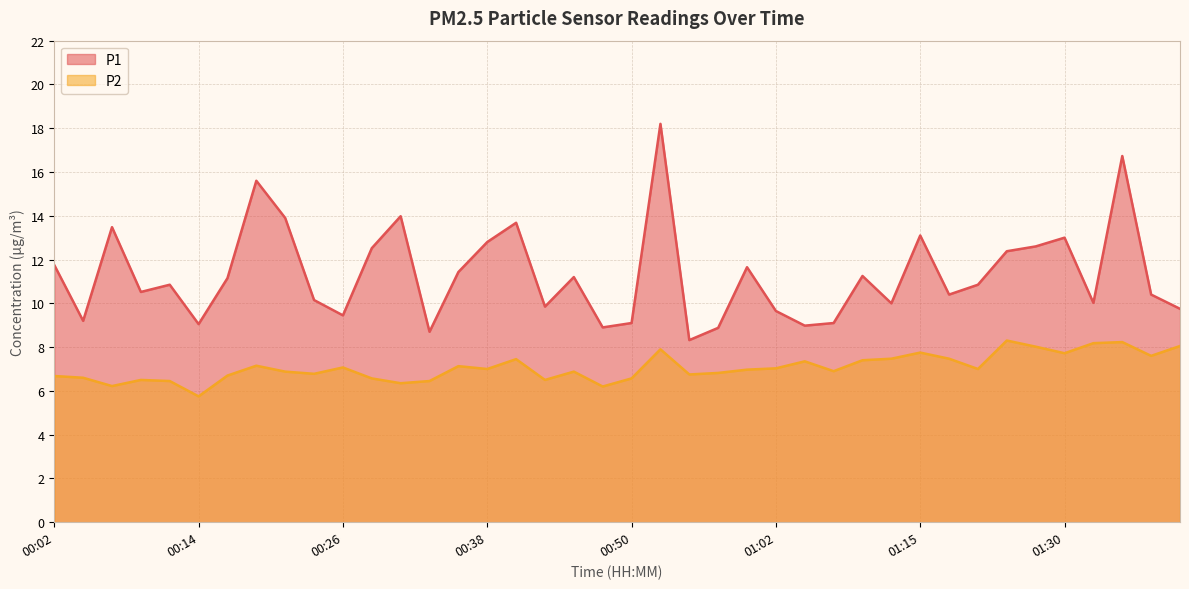

At which label is P1 closest to 13?

01:30